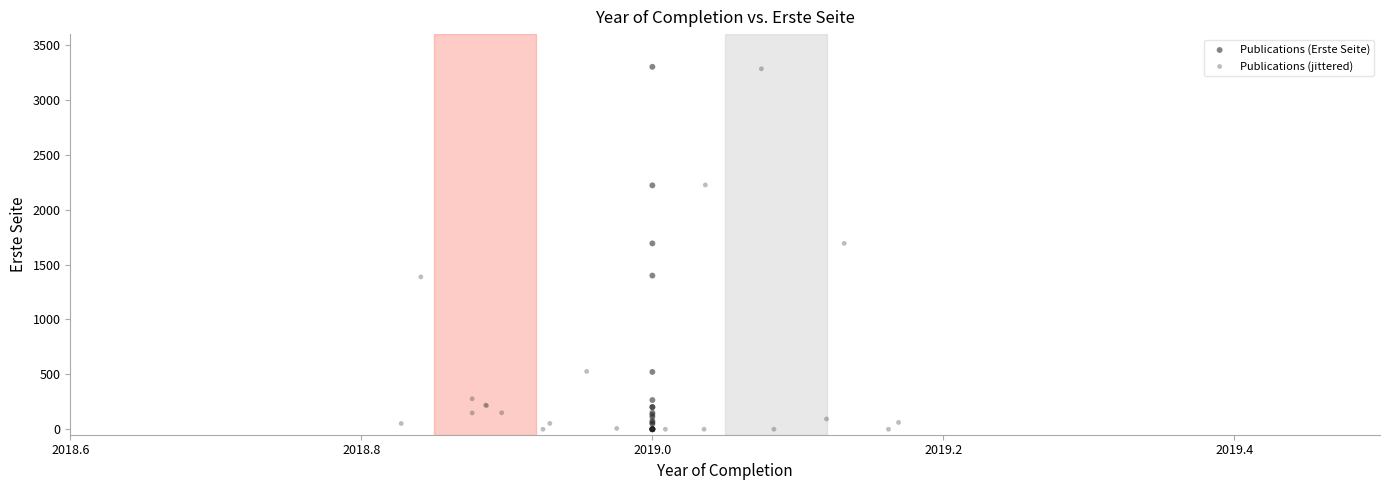

Which series has the largest Y range (max minus min)?

Publications (Erste Seite)